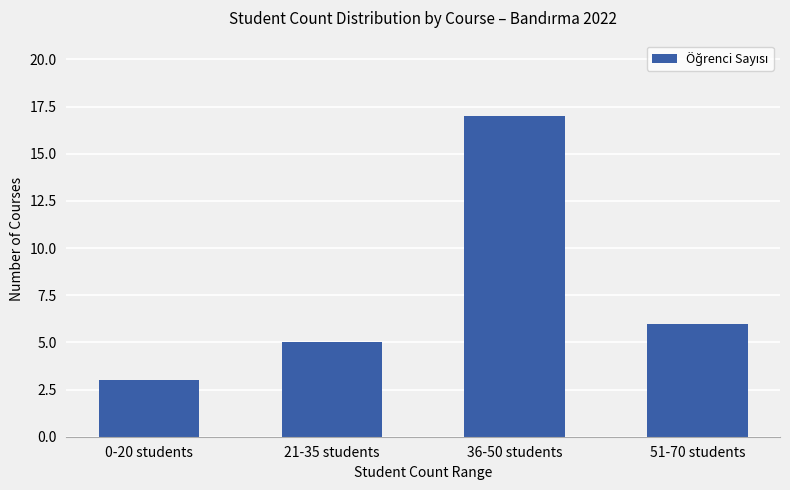

What position from the left is 21-35 students?

2